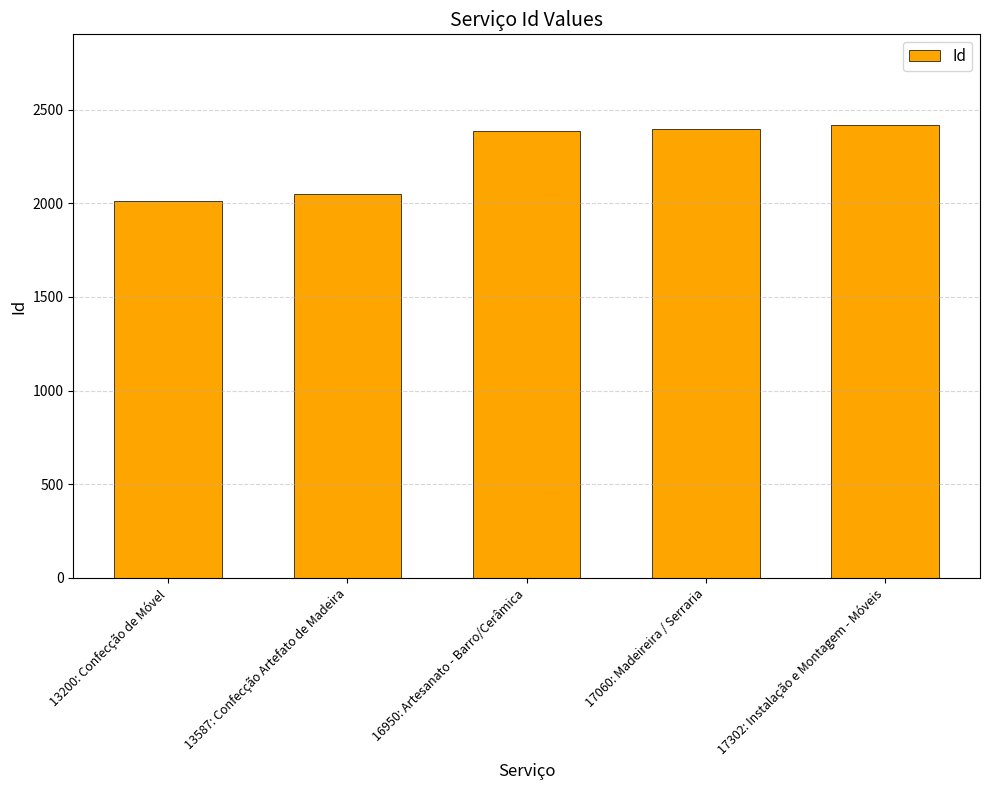

True or false: the data shows 1002 at 17302: Instalação e Montagem - Móveis.

False